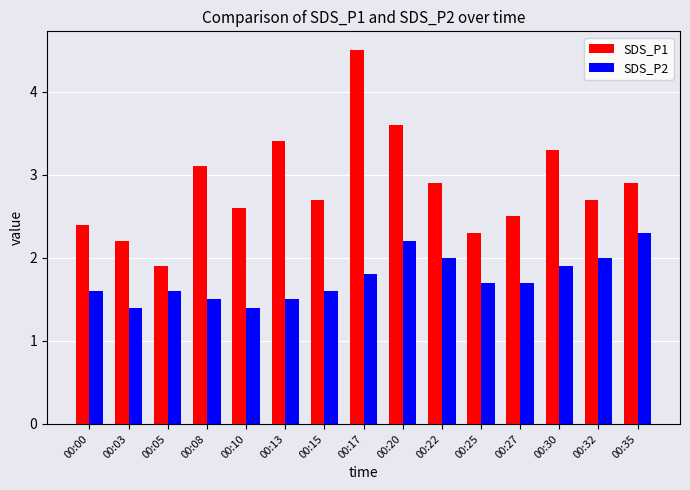

Reading left to right, extract all data points from this chart.

SDS_P1: 00:00=2.4	00:03=2.2	00:05=1.9	00:08=3.1	00:10=2.6	00:13=3.4	00:15=2.7	00:17=4.5	00:20=3.6	00:22=2.9	00:25=2.3	00:27=2.5	00:30=3.3	00:32=2.7	00:35=2.9
SDS_P2: 00:00=1.6	00:03=1.4	00:05=1.6	00:08=1.5	00:10=1.4	00:13=1.5	00:15=1.6	00:17=1.8	00:20=2.2	00:22=2.0	00:25=1.7	00:27=1.7	00:30=1.9	00:32=2.0	00:35=2.3